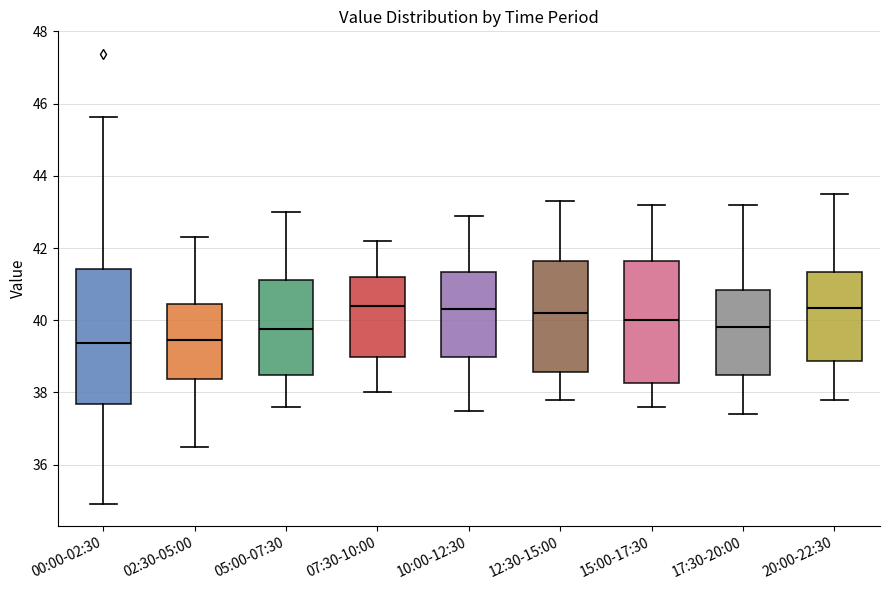

Where does the lower whisker of the box for 07:30-10:00 end on the y-axis? The values are not printed on the chart, so give them approximately, as read against the axis.

38.0